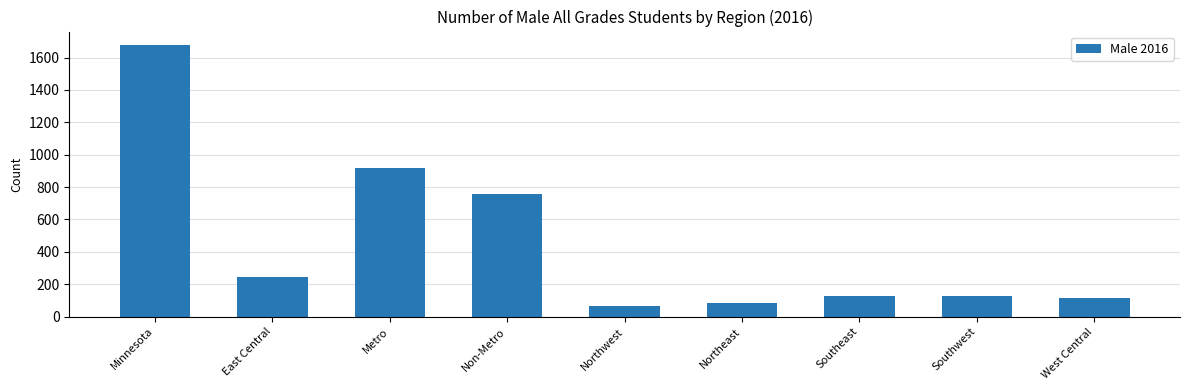

Which has a higher value, Southeast or Northeast?

Southeast